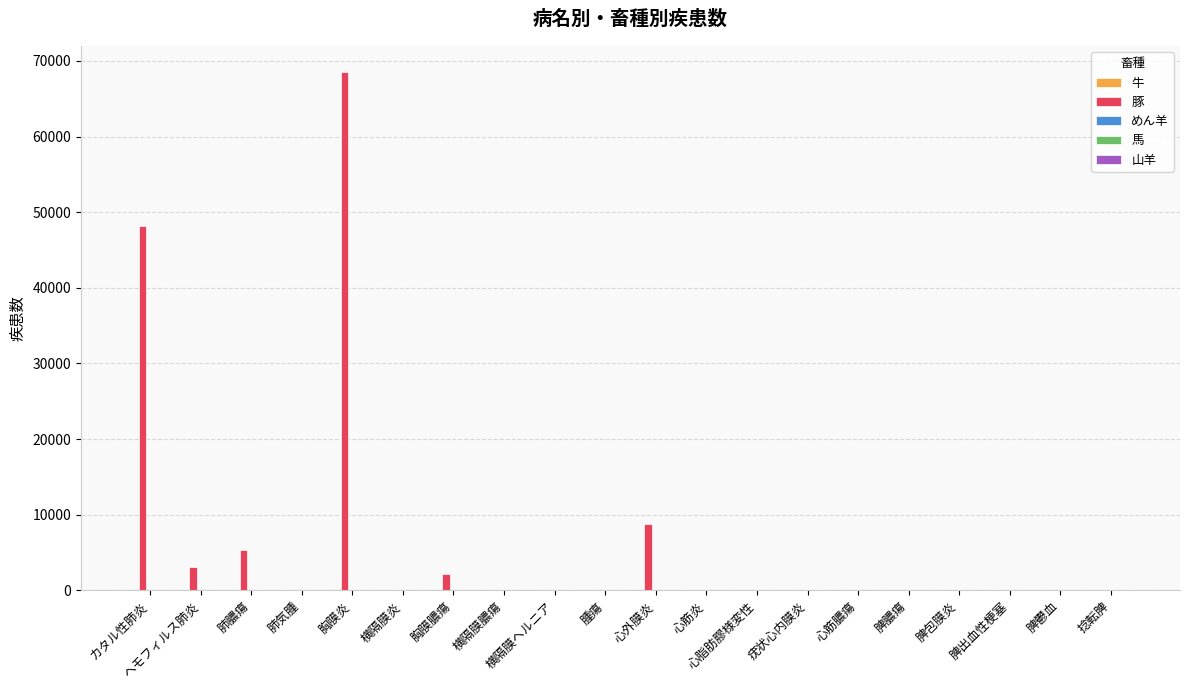

Which series has the largest total across all categories?

豚